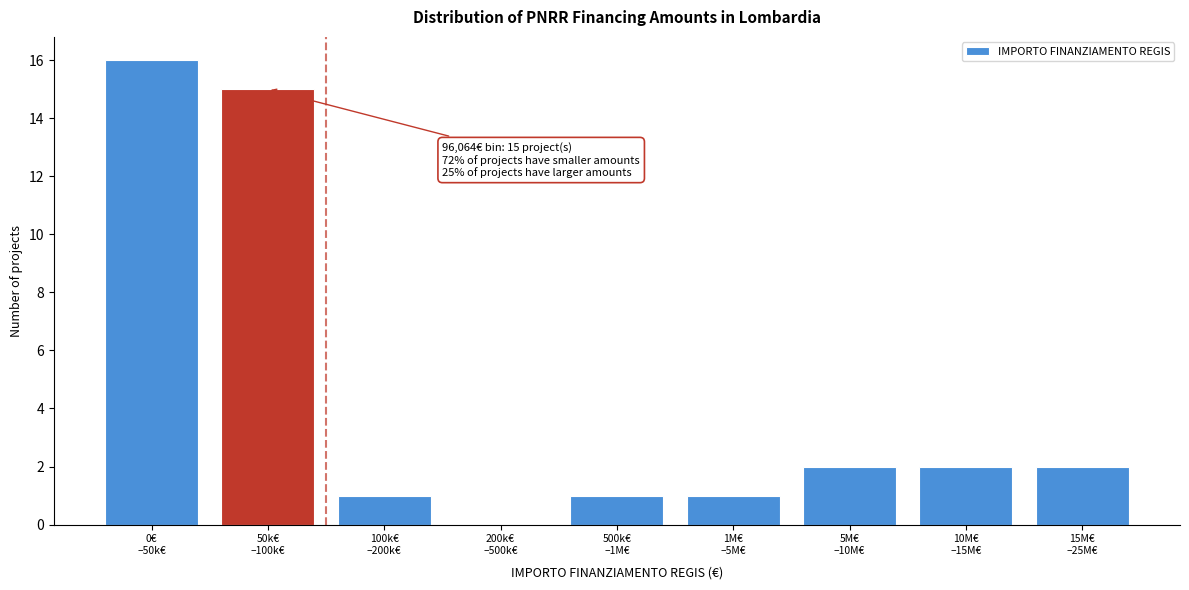

What is the greatest value displayed?

16